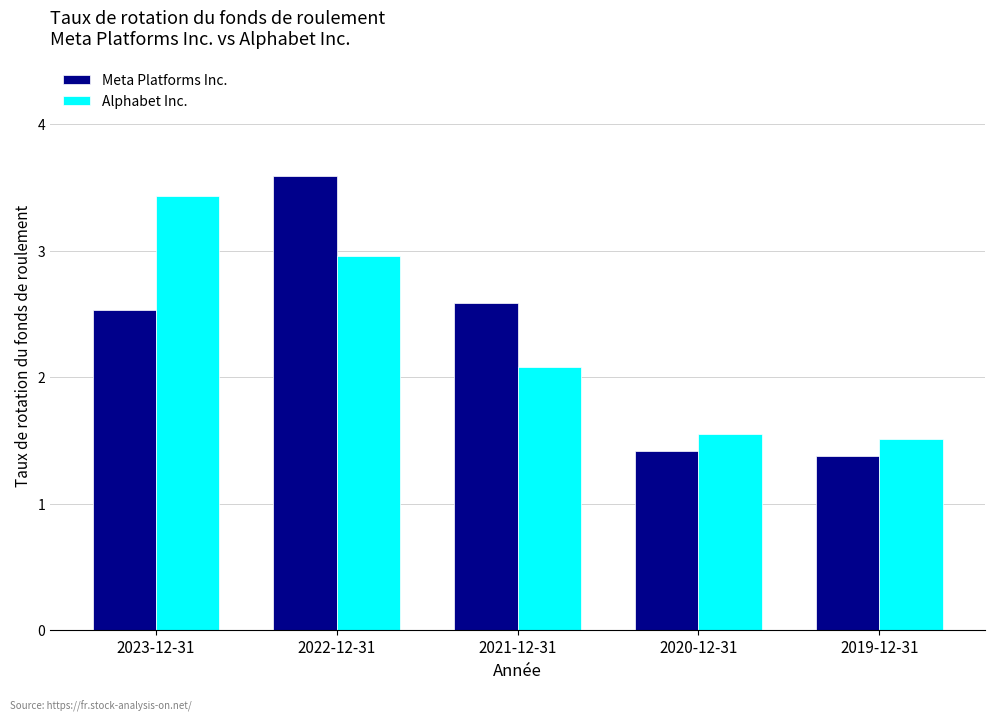

What is the difference between the second highest and second lowest values in the Meta Platforms Inc. series?

1.2